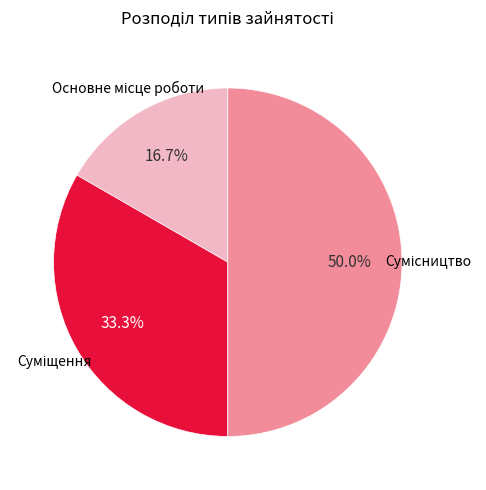

How many segments does this pie chart have?

3